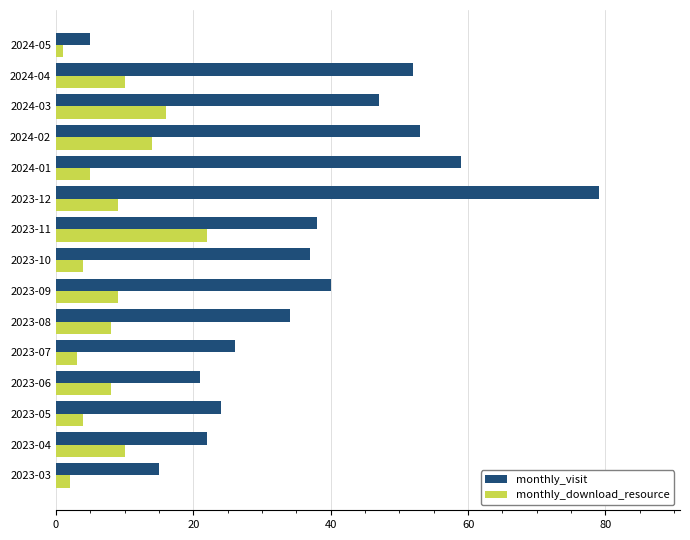

True or false: monthly_download_resource has a value of 14 at 2024-02.

True